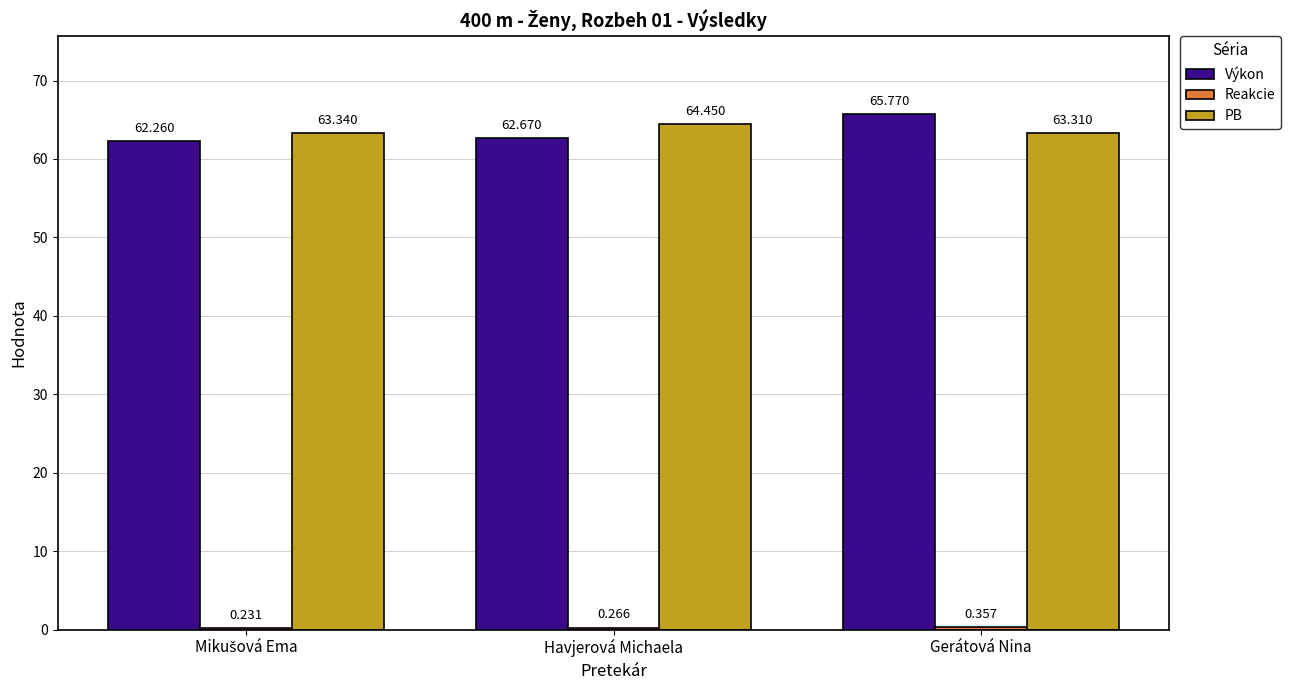

At which category is the sum across all series the highest?

Gerátová Nina